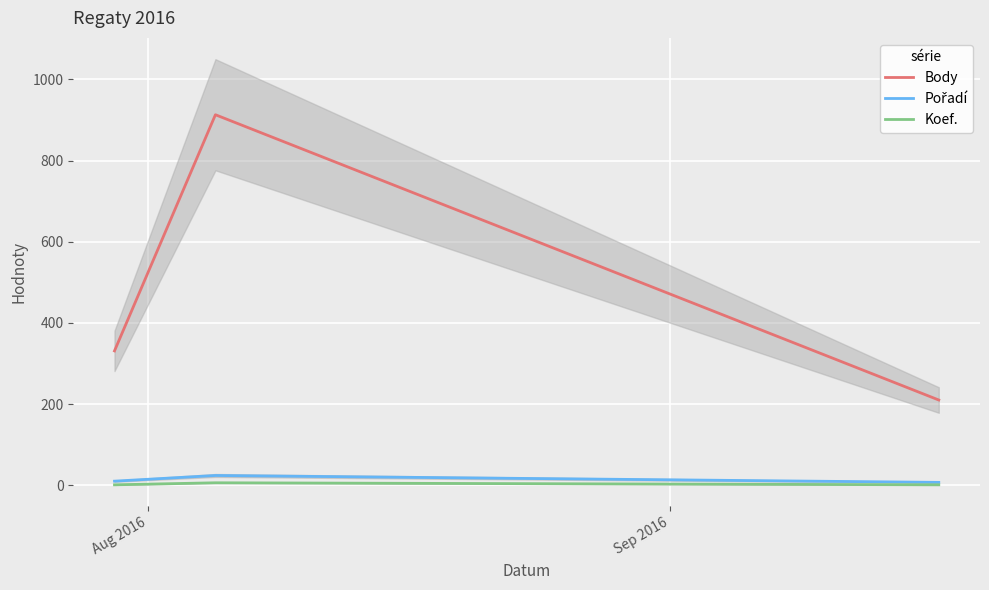

Does the chart display data point markers on the line(s)?

No